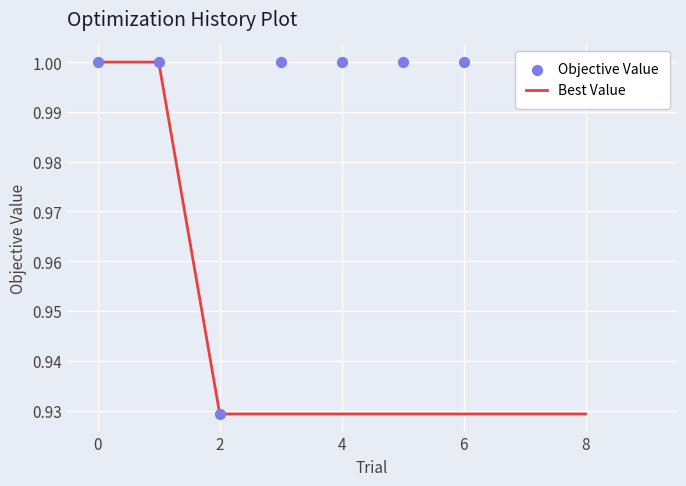

The Best Value series shows 1.0 at 0. True or false?

True